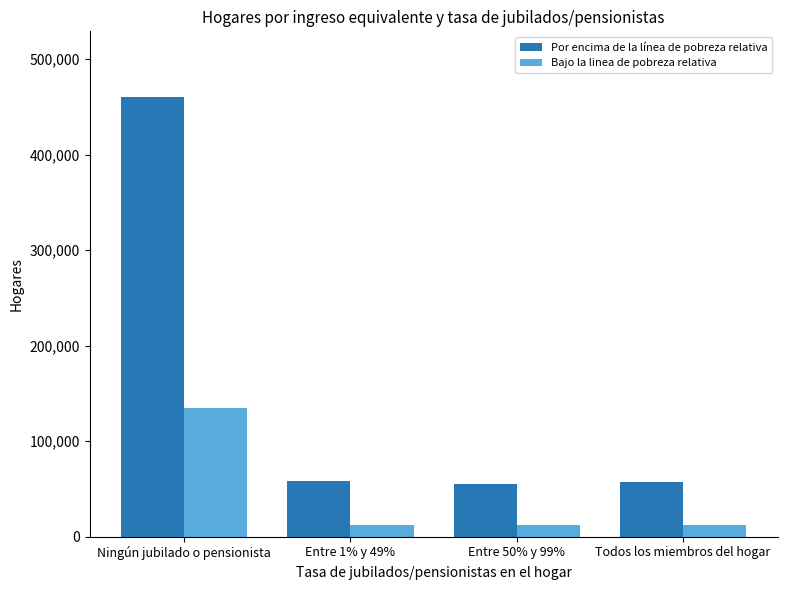

What is the value of the Por encima de la línea de pobreza relativa bar at the 2nd from the left?

57858